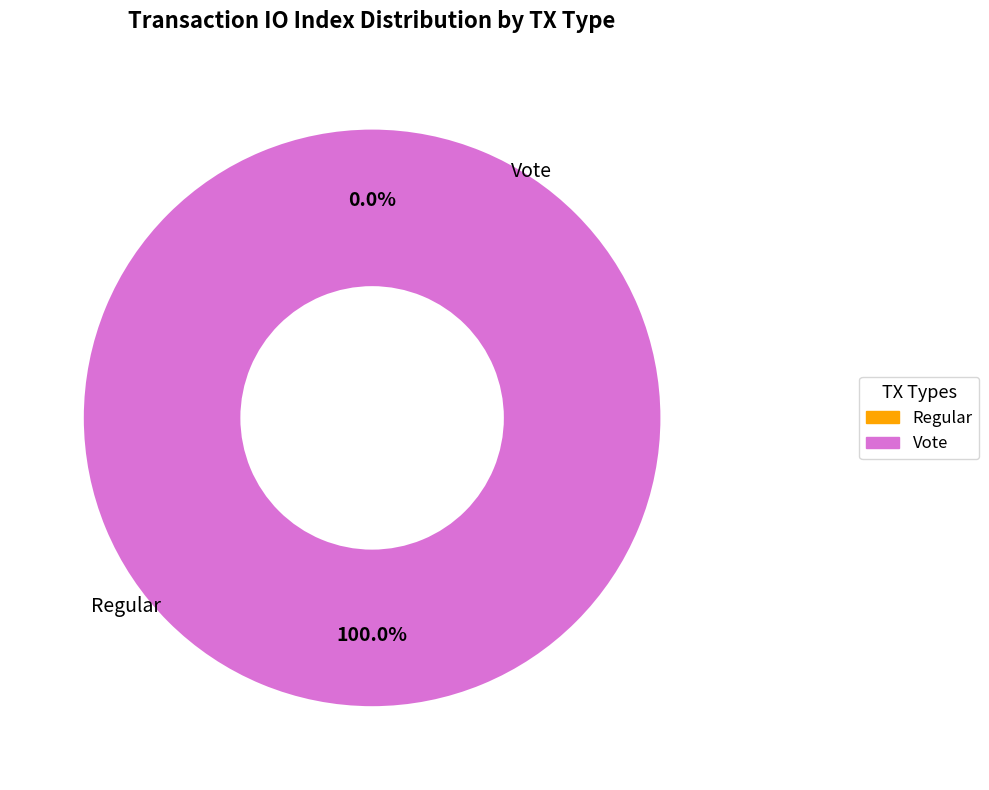

Is it true that Vote is 87% of the pie?

False